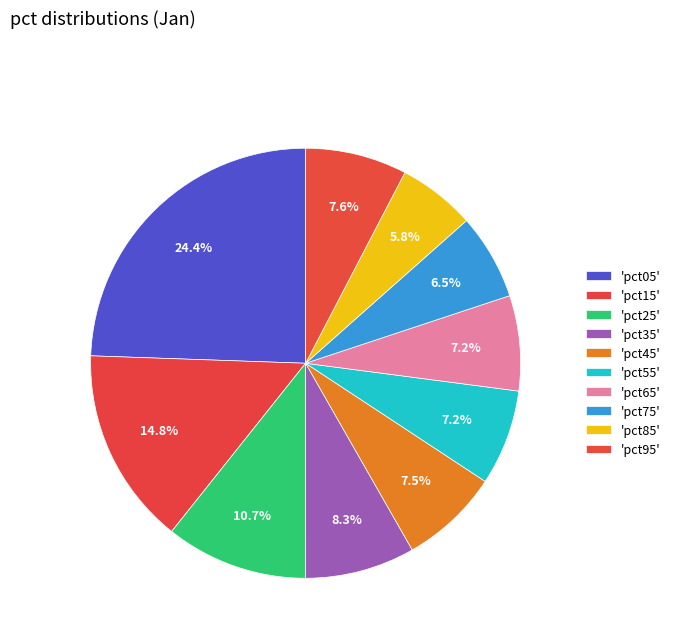

How many segments does this pie chart have?

10